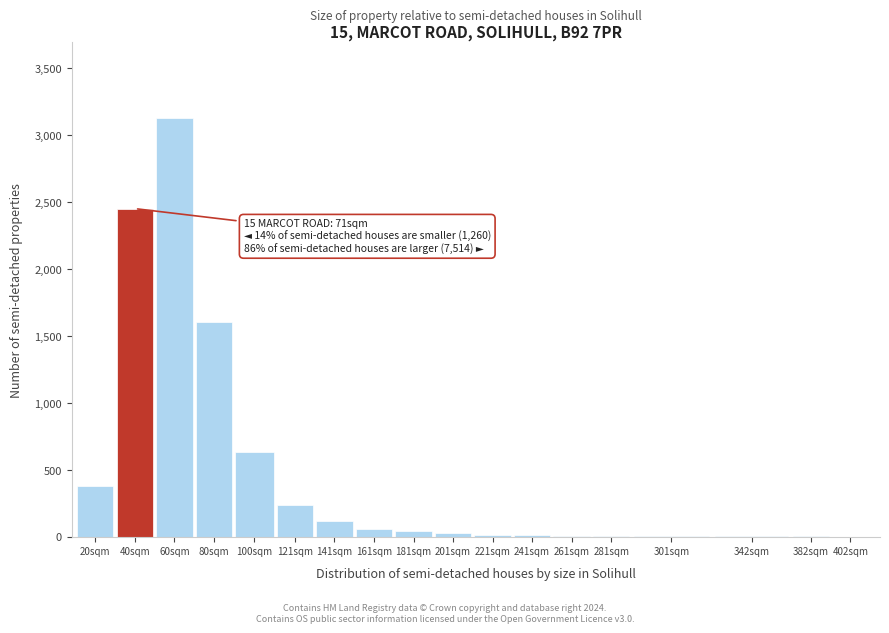

What is the sum of all values?

8722